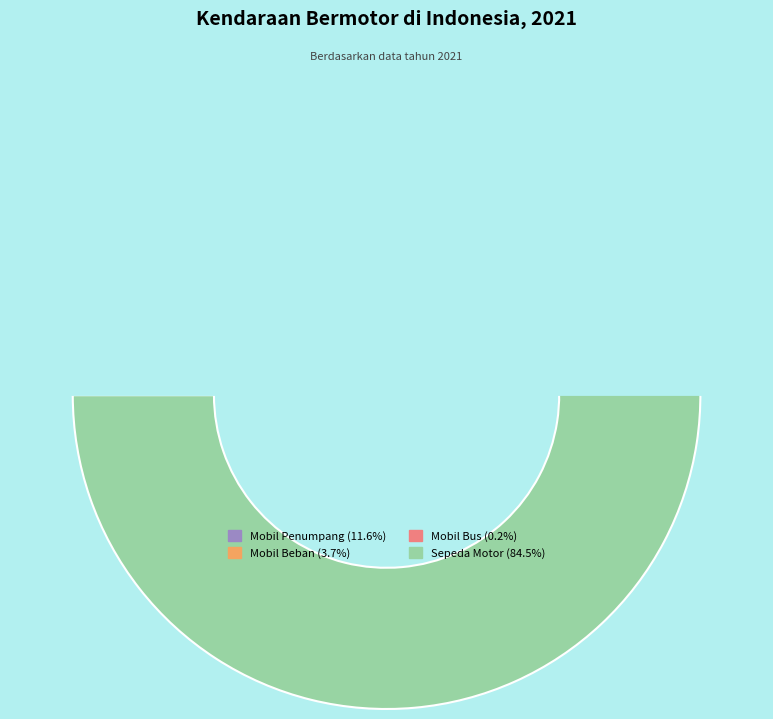

True or false: Sepeda Motor accounts for 85% of the total.

True